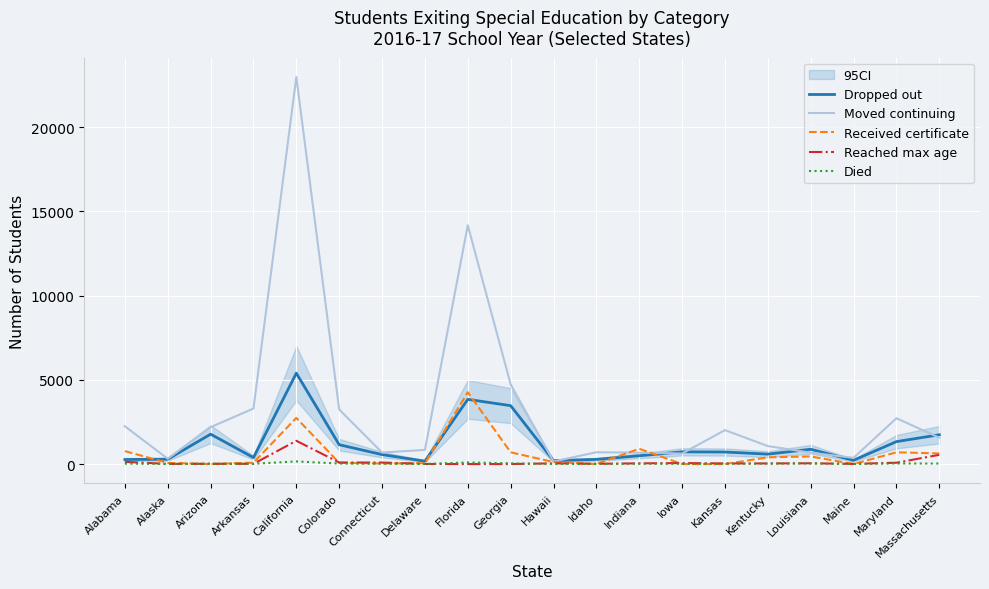

What is the value of the Dropped out point at the 1st from the left?

270